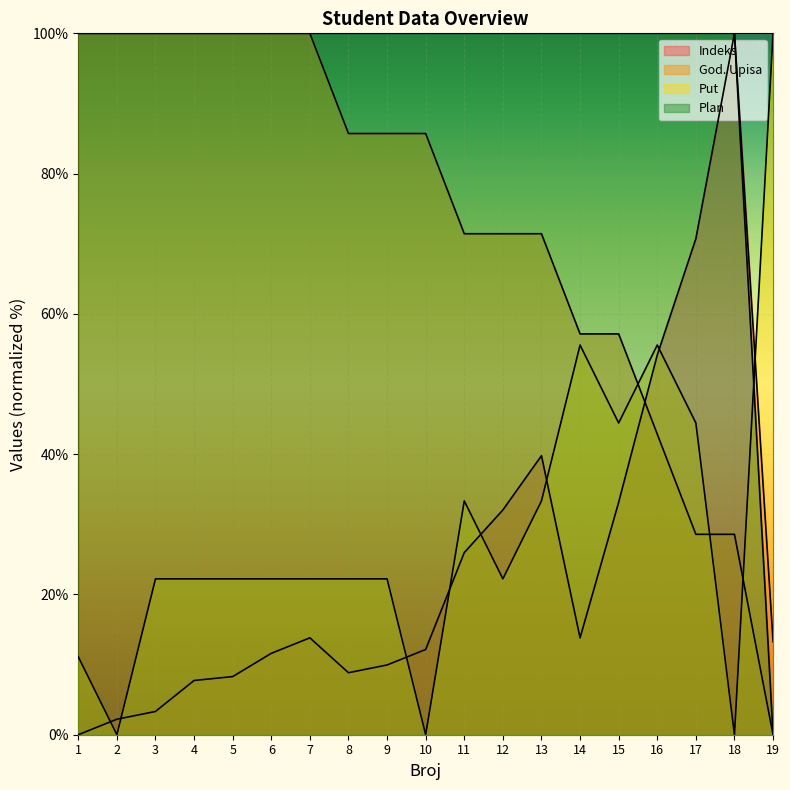

What is the maximum value shown in the chart?

100.0